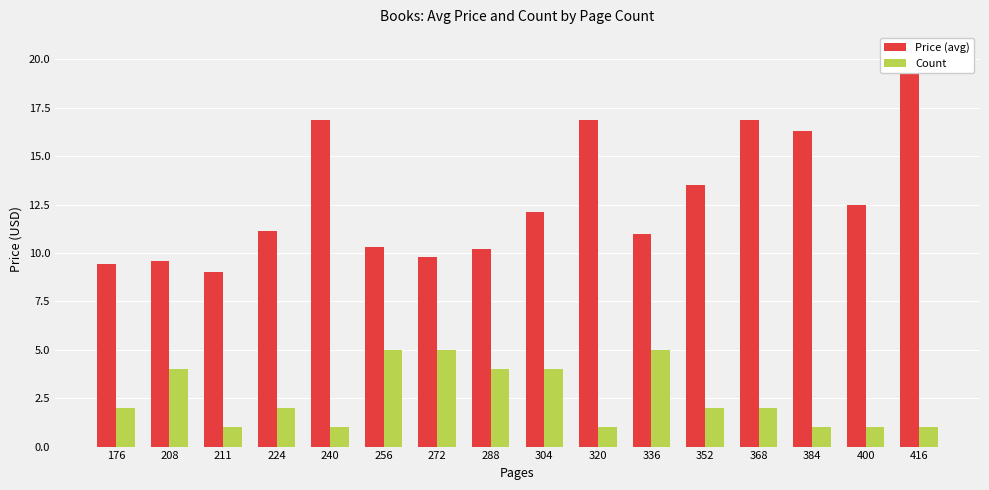

Rank the series at 368 from highest to lowest value.

Price (avg), Count